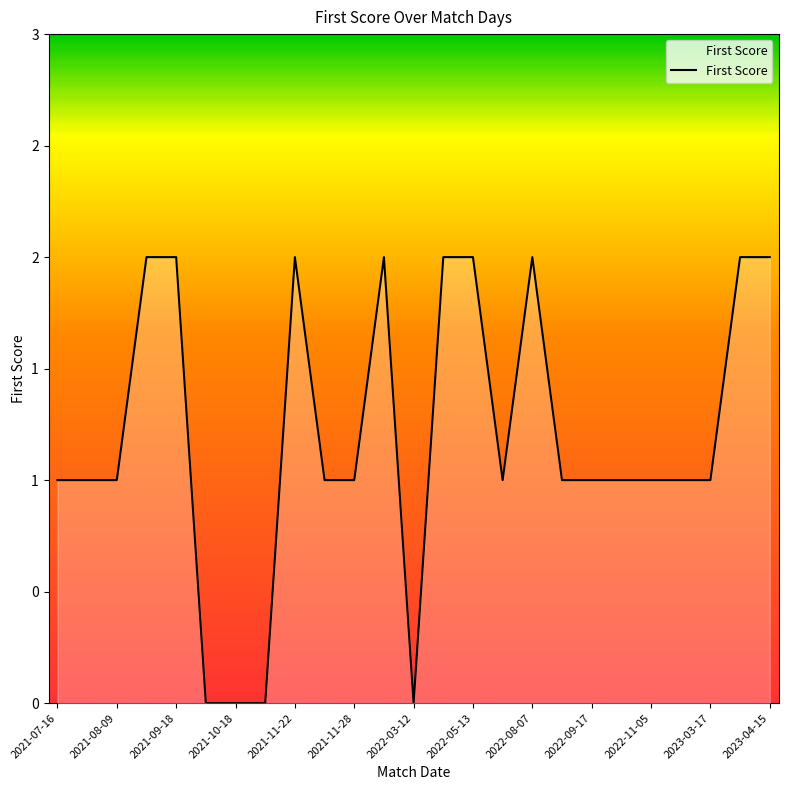

Is this an area chart (filled region under the line)?

Yes